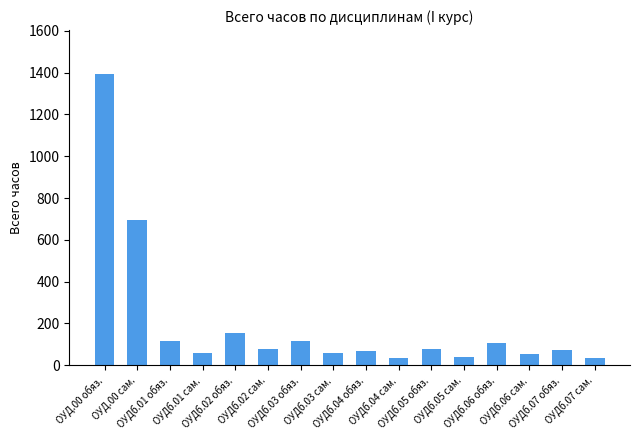

What is the label of the 1st bar from the left?

ОУД.00 обяз.